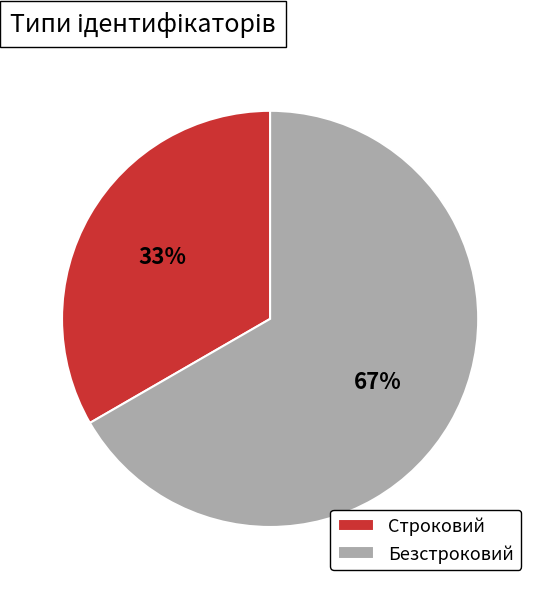

To the nearest percent, what portion does Строковий represent?

33%